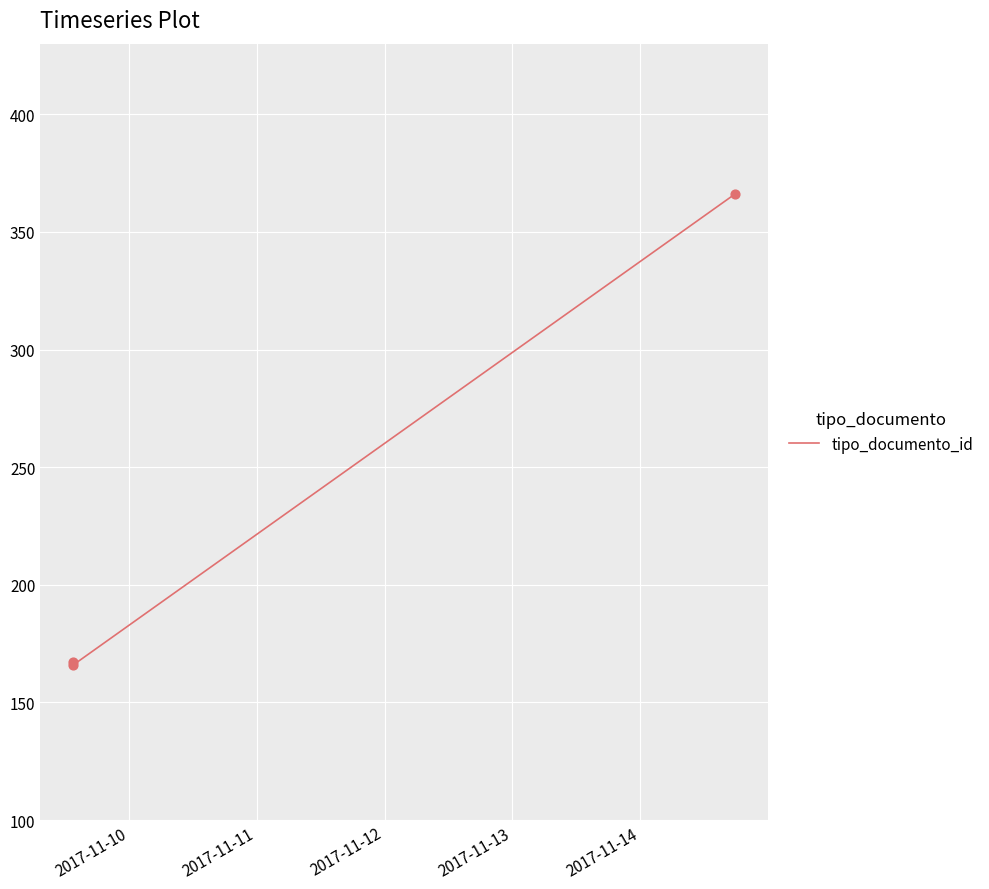

What is the smallest value displayed?

166